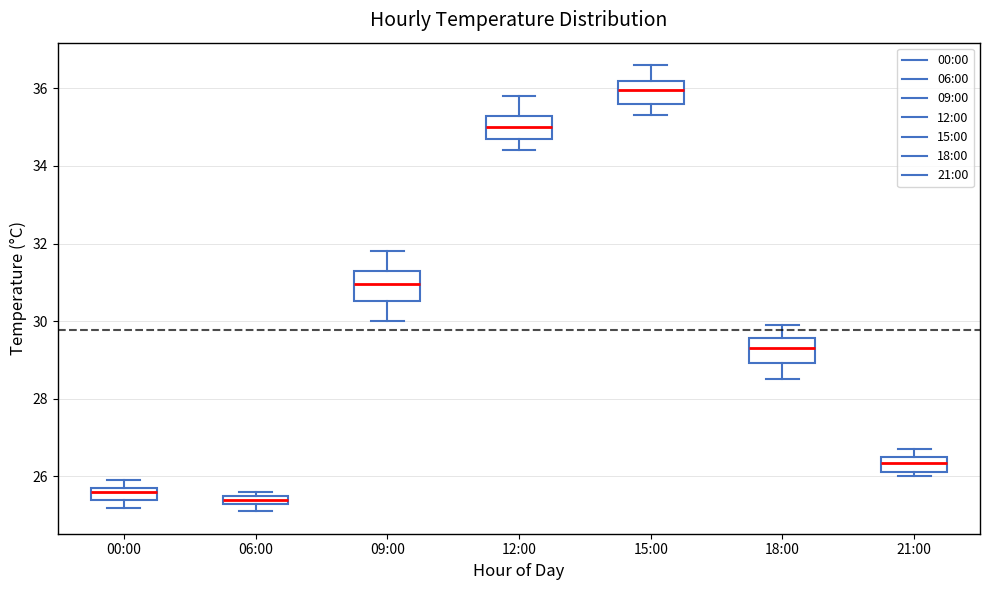

Which box's median line is the lowest?

06:00